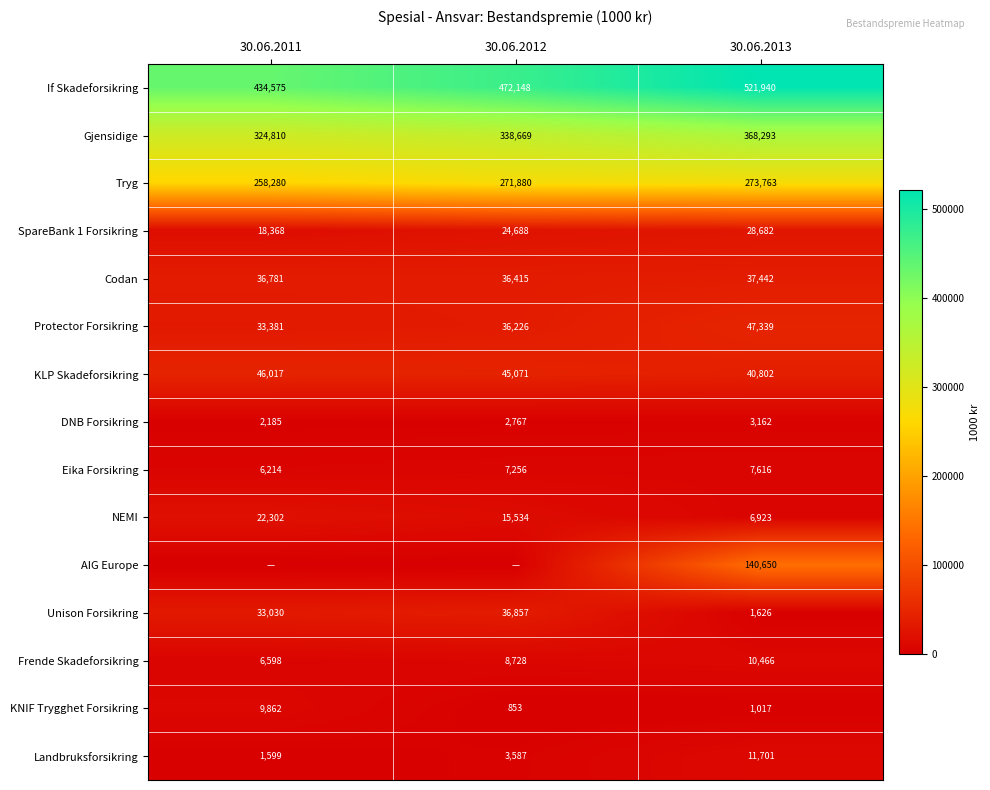

How many categories are shown in the chart?

3